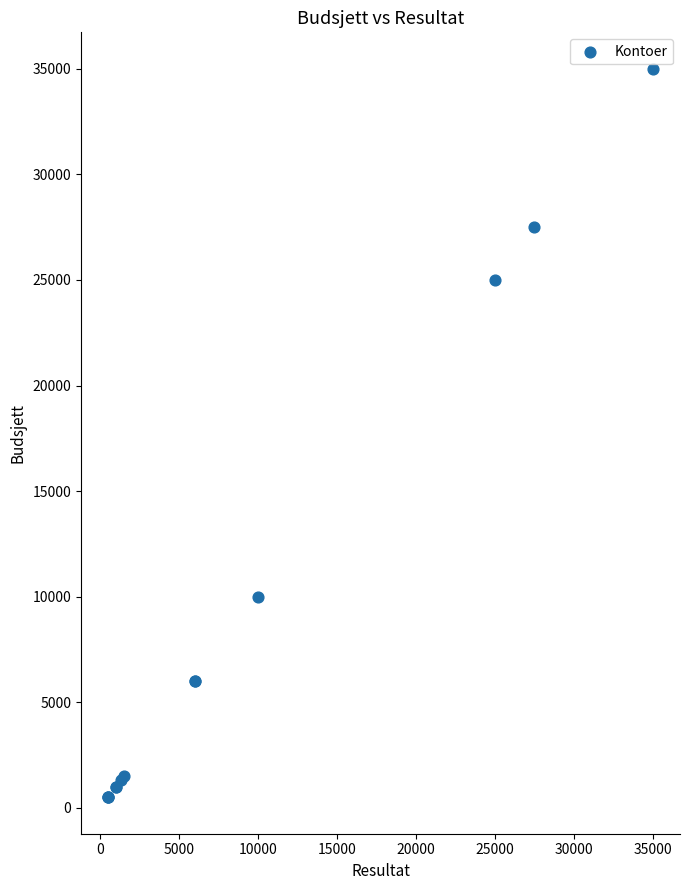

What Y value in the scatter plot is closest to 17750?

25000